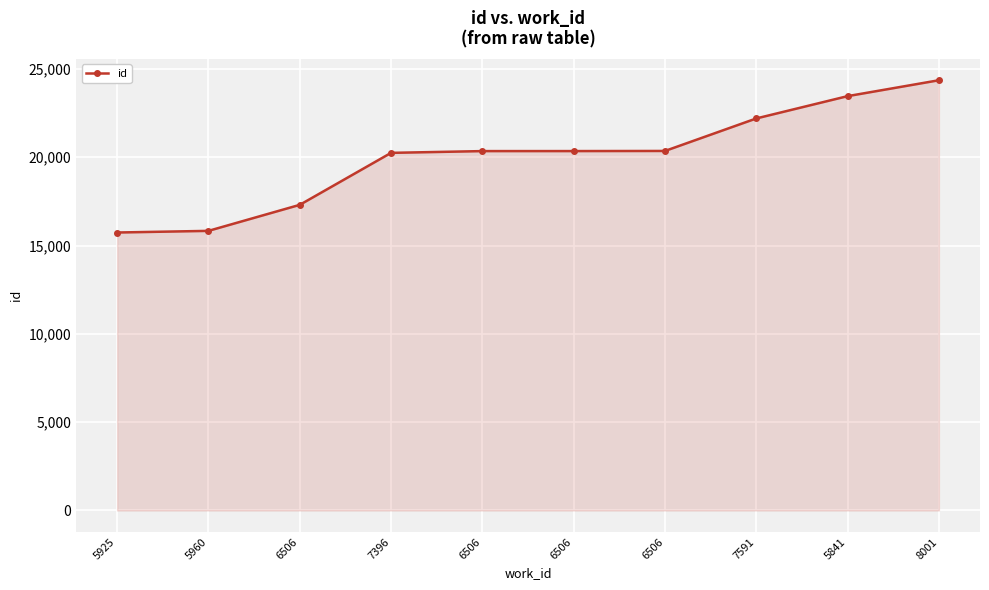

True or false: the data shows 28768 at 6506.

False